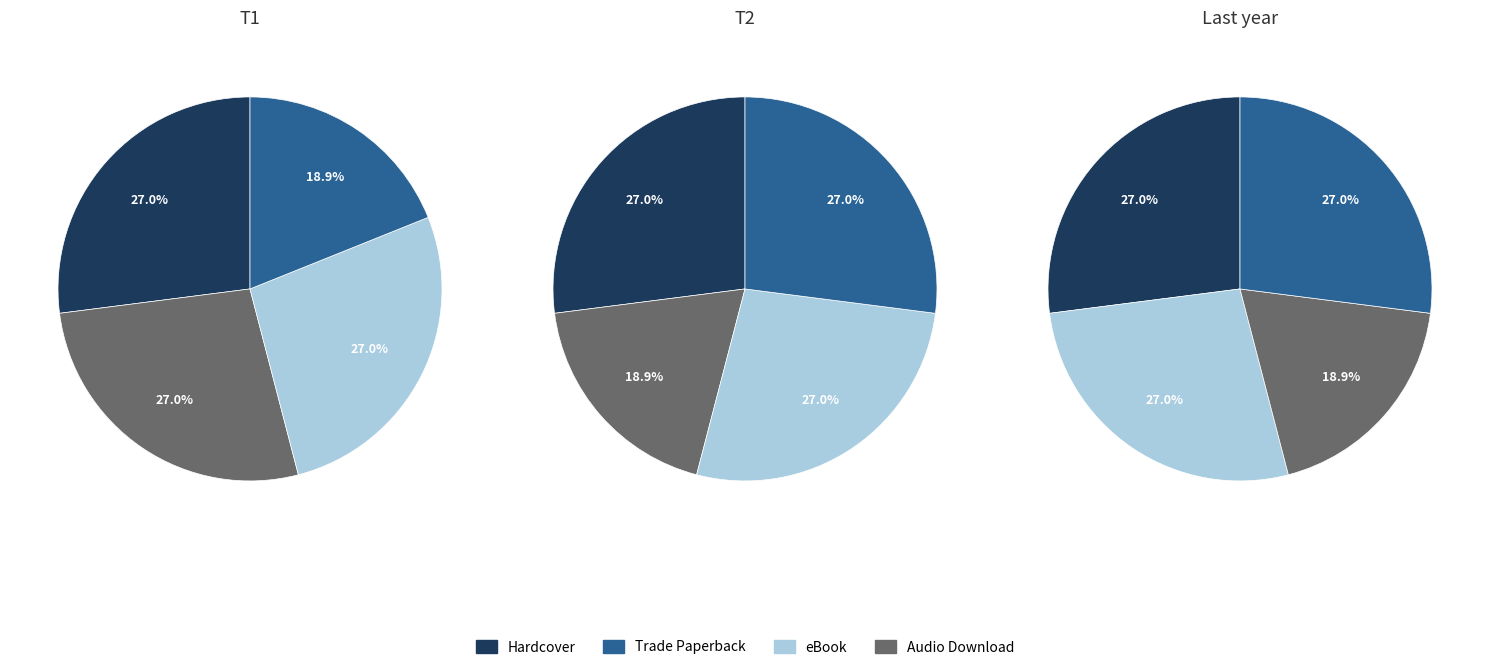

To the nearest percent, what portion does eBook represent?

27%